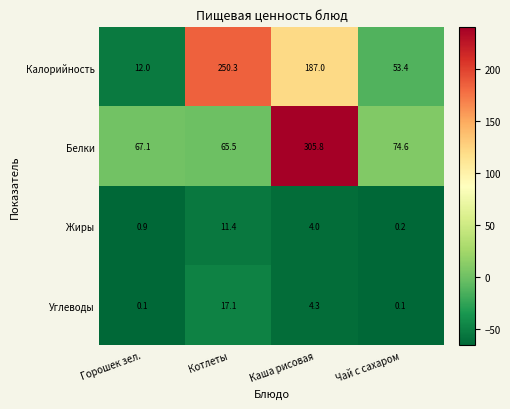

The value of Жиры at Котлеты is 16.9. True or false?

False